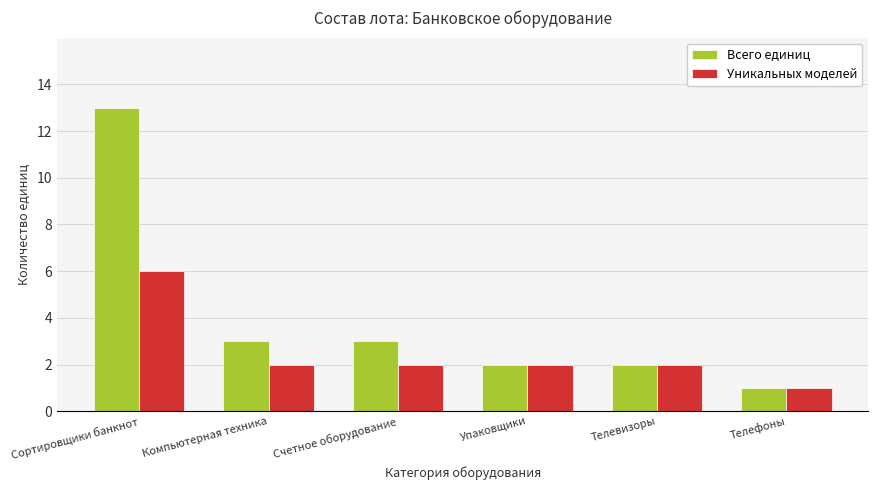

What is the difference between the maximum and minimum values in the Уникальных моделей series?

5